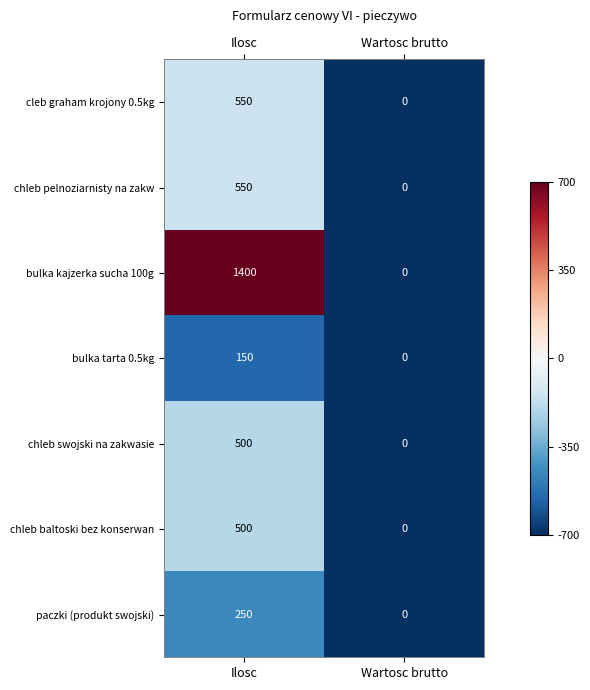

Which series changed the most between Ilosc and Wartosc brutto?

bulka kajzerka sucha 100g